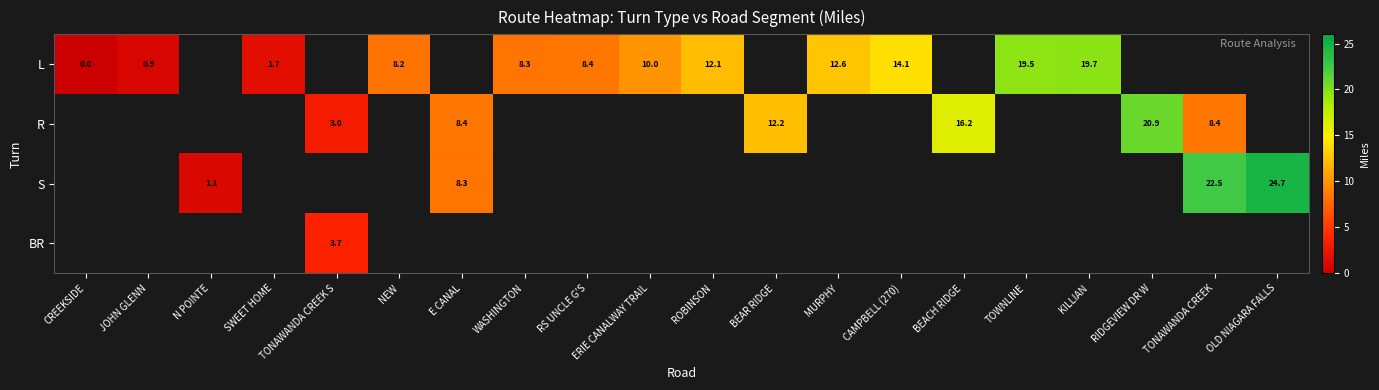

At how many categories does at least one series exceed 12?

10